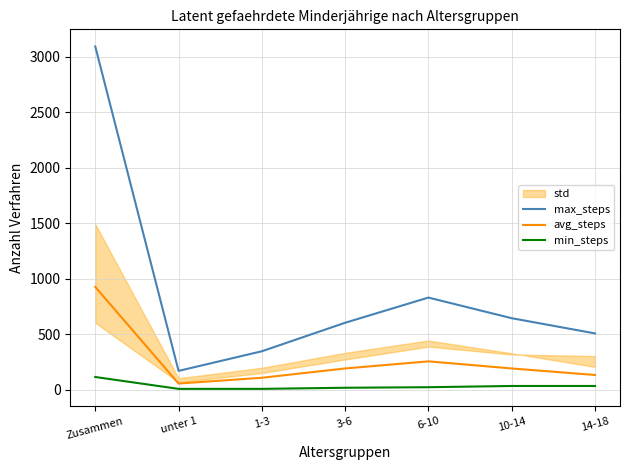

How many lines are shown in the chart?

3